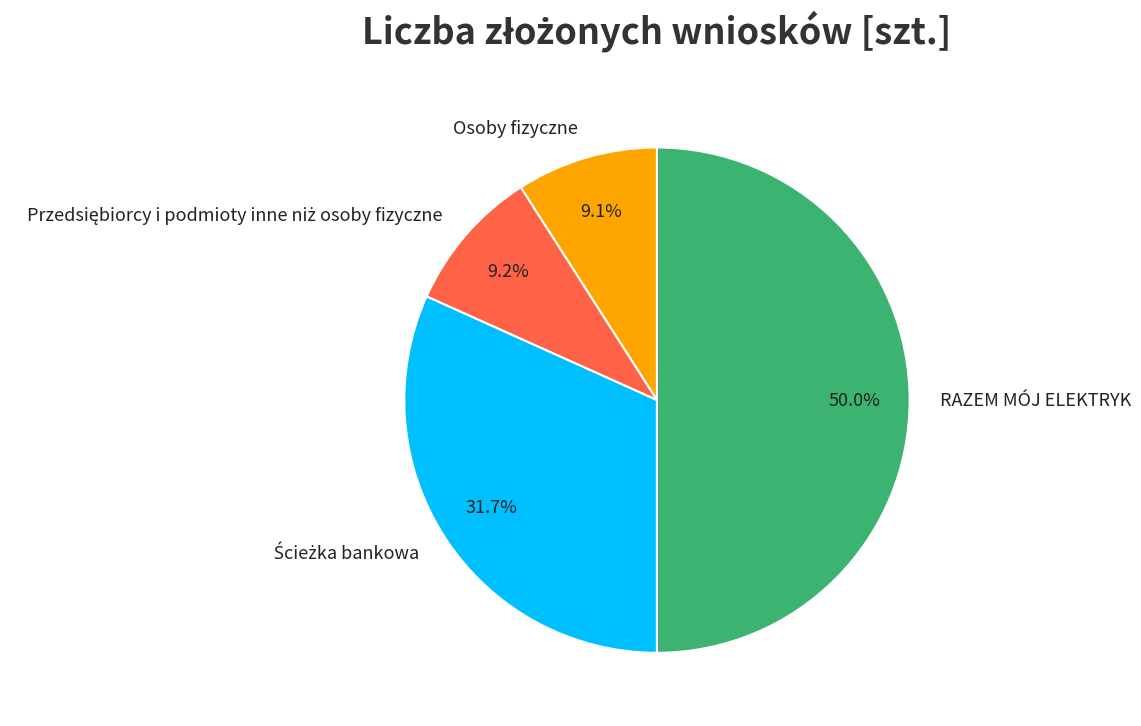

Is Osoby fizyczne the majority of the pie?

No